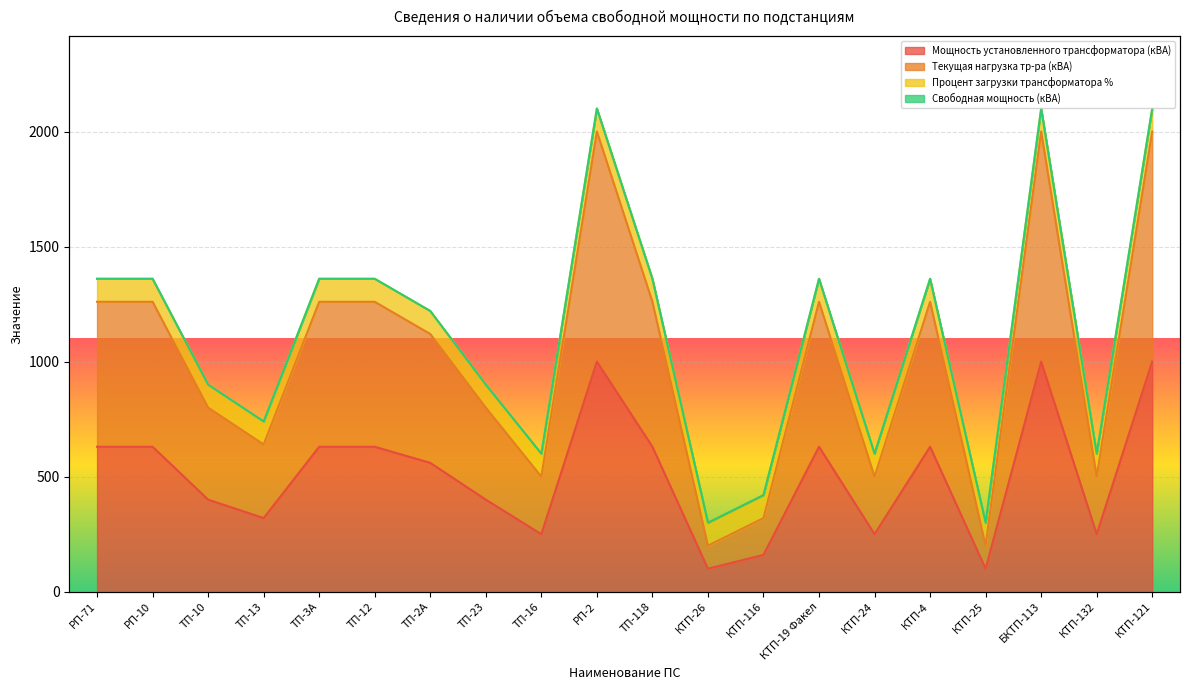

At which label is Текущая нагрузка тр-ра (кВА) closest to 1100?

ТП-2А